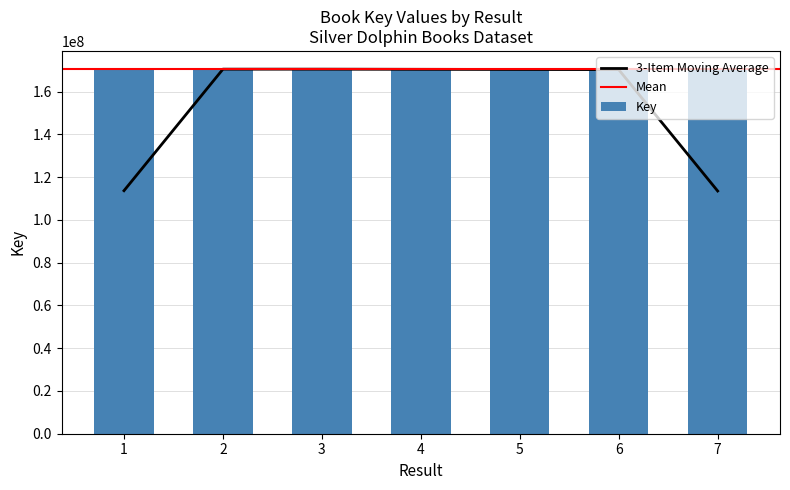

How many values are below 170505171?

3